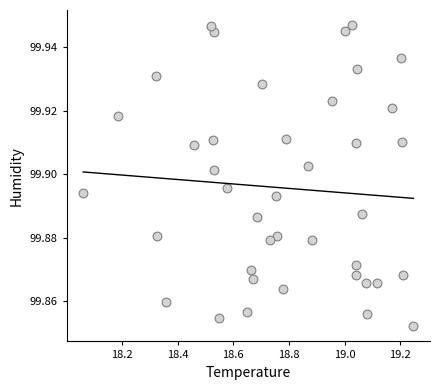

What is the range of X values (max minus min)?

1.2